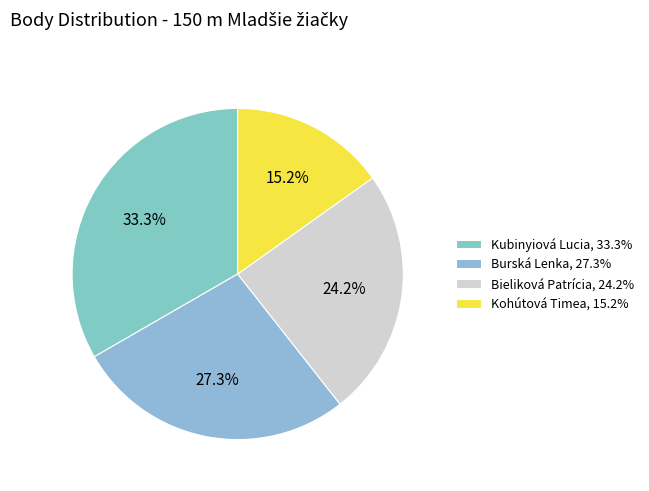

Count the number of slices in the pie.

4